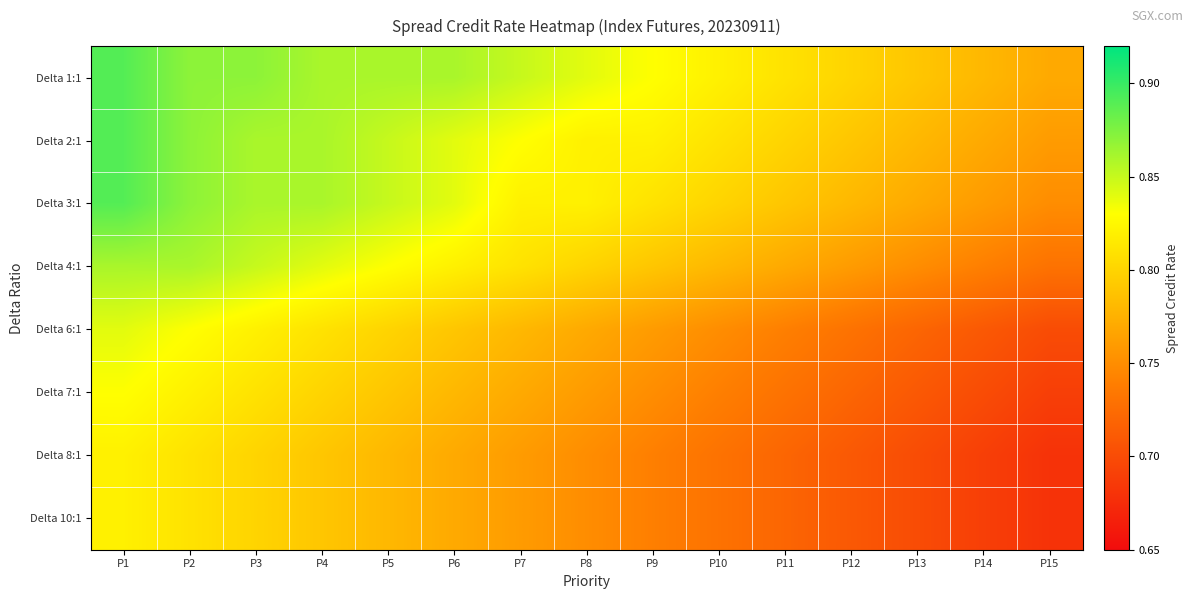

At which category does the chart reach its minimum across all series?

P15